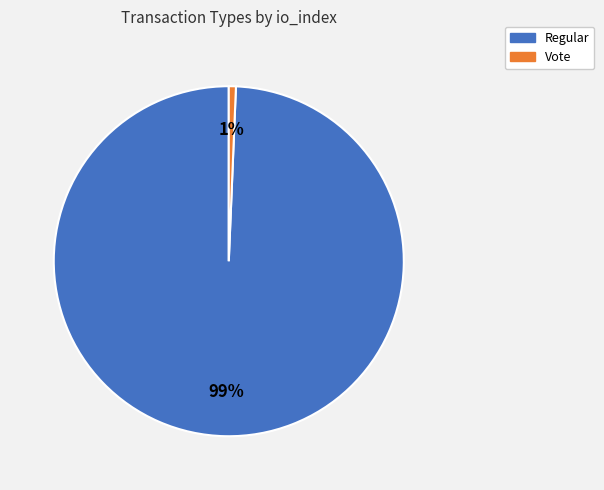

What percentage is the Regular slice, to the nearest percent?

99%